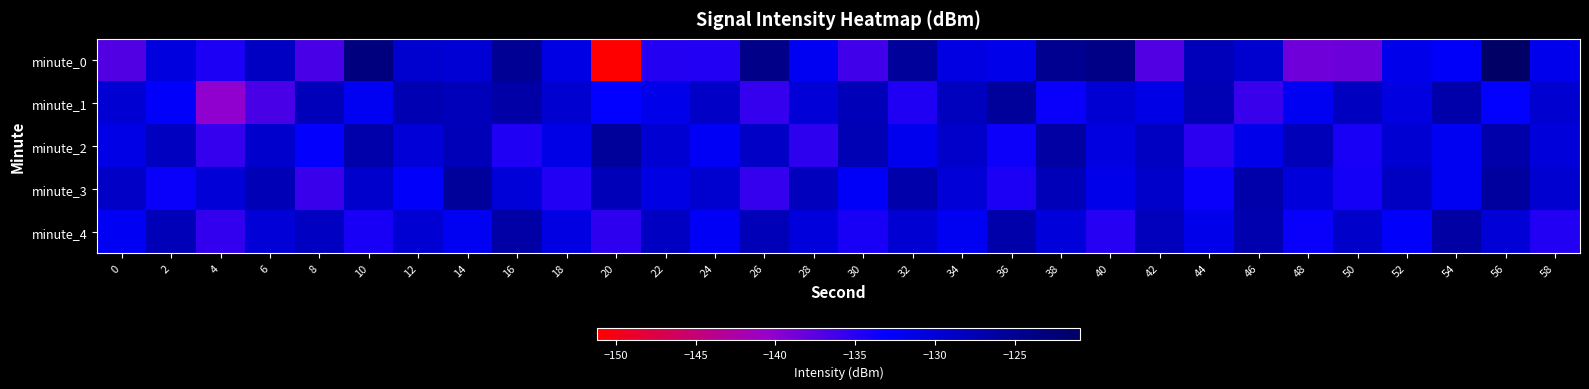

Reading left to right, transcribe all the data shown in this chart.

minute_0: 0=-137.0	2=-130.7	4=-134.5	6=-128.6	8=-136.6	10=-123.3	12=-129.5	14=-129.9	16=-125.1	18=-131.2	20=-151.2	22=-134.9	24=-134.7	26=-124.1	28=-132.1	30=-136.3	32=-125.6	34=-130.9	36=-131.5	38=-124.8	40=-124.0	42=-137.0	44=-128.1	46=-129.5	48=-138.6	50=-138.4	52=-131.5	54=-132.7	56=-120.9	58=-131.8
minute_1: 0=-129.7	2=-132.8	4=-140.1	6=-136.6	8=-128.1	10=-132.1	12=-127.5	14=-127.9	16=-126.5	18=-129.6	20=-133.2	22=-131.4	24=-128.9	26=-135.7	28=-130.1	30=-127.8	32=-134.6	34=-128.3	36=-125.7	38=-133.4	40=-129.9	42=-131.2	44=-127.6	46=-135.9	48=-132.1	50=-128.4	52=-130.8	54=-126.9	56=-133.1	58=-129.6
minute_2: 0=-131.2	2=-128.4	4=-135.7	6=-129.3	8=-133.2	10=-126.8	12=-130.1	14=-127.9	16=-134.6	18=-131.2	20=-125.7	22=-129.9	24=-132.4	26=-128.9	28=-135.2	30=-127.6	32=-131.9	34=-129.1	36=-133.7	38=-126.3	40=-130.8	42=-128.6	44=-135.1	46=-131.4	48=-127.9	50=-134.2	52=-129.7	54=-132.1	56=-126.8	58=-130.4
minute_3: 0=-128.9	2=-133.4	4=-130.1	6=-127.7	8=-135.9	10=-129.3	12=-132.8	14=-125.6	16=-130.2	18=-134.7	20=-127.9	22=-131.1	24=-129.4	26=-135.7	28=-128.2	30=-132.6	32=-126.8	34=-130.1	36=-134.4	38=-127.9	40=-131.7	42=-129.2	44=-133.6	46=-126.8	48=-130.4	50=-134.1	52=-128.7	54=-132.2	56=-125.9	58=-129.6
minute_4: 0=-132.3	2=-127.9	4=-135.6	6=-130.1	8=-128.7	10=-134.2	12=-129.8	14=-132.1	16=-126.6	18=-130.9	20=-135.2	22=-128.7	24=-132.4	26=-127.9	28=-130.6	30=-134.2	32=-129.7	34=-132.1	36=-126.8	38=-130.4	40=-134.9	42=-128.2	44=-131.7	46=-127.1	48=-133.6	50=-129.2	52=-132.8	54=-126.5	56=-130.1	58=-134.7